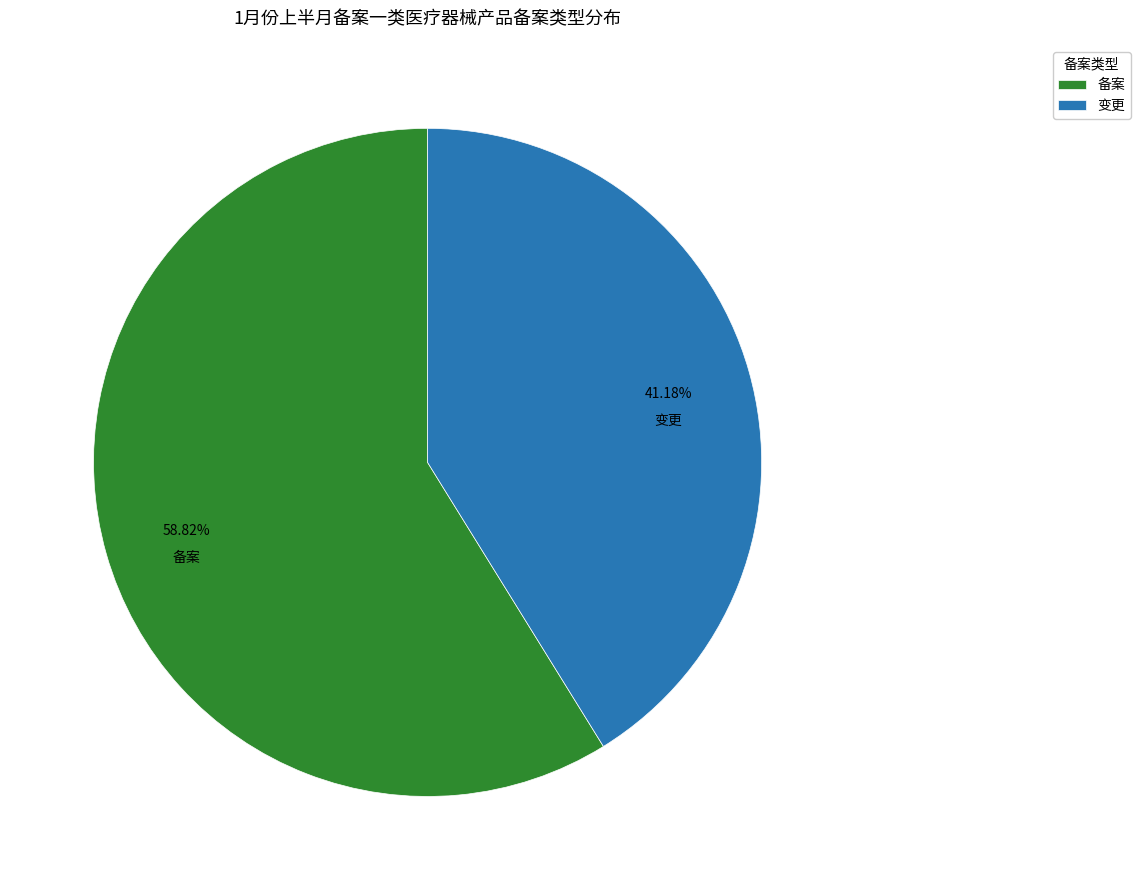

Is 变更 the majority of the pie?

No